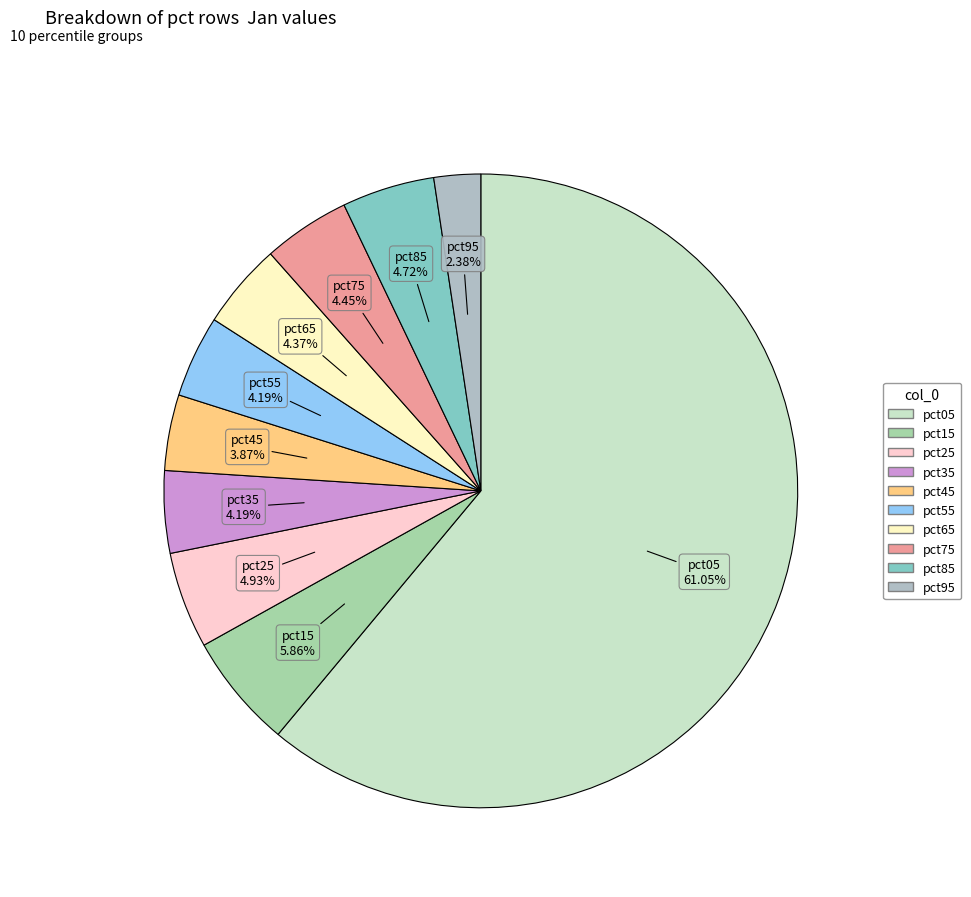

To the nearest percent, what portion does pct95 represent?

2%